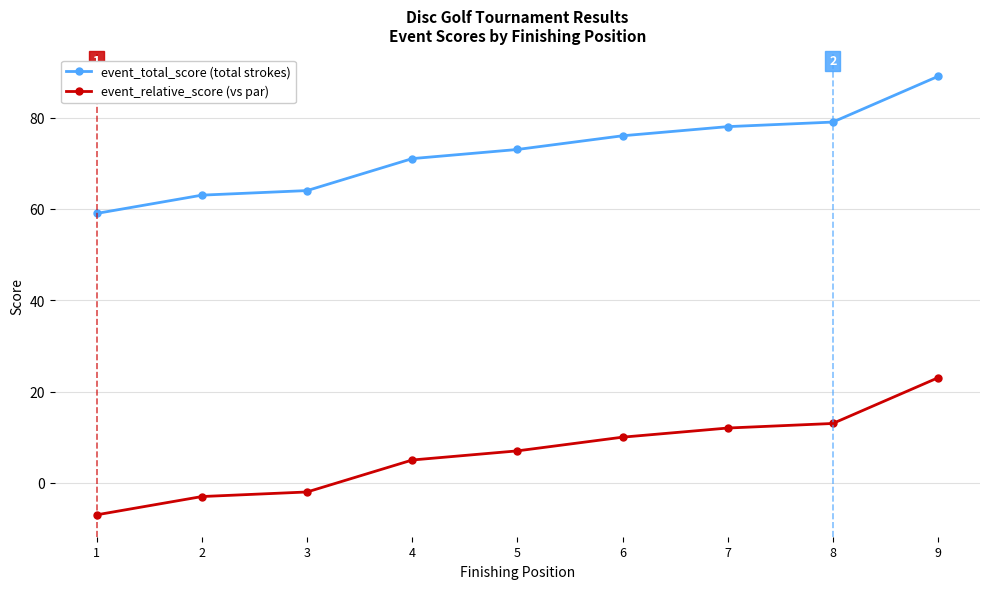

At which category is the sum across all series the highest?

9